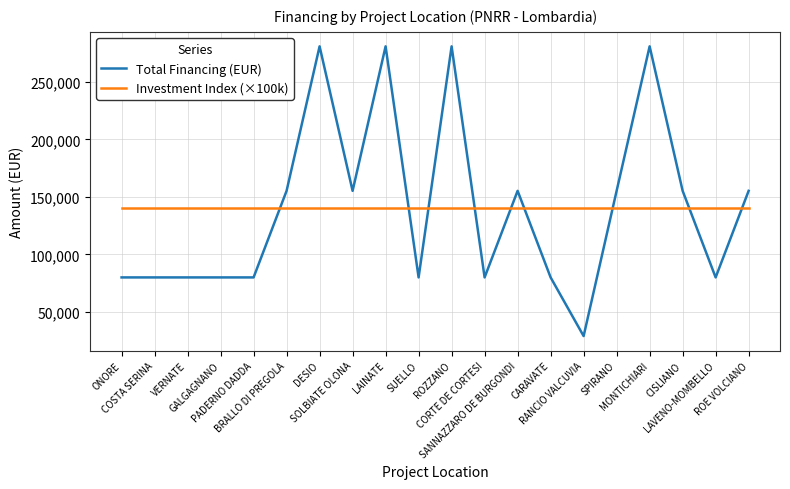

True or false: Investment Index (×100k) has a value of 140000 at PADERNO DADDA.

True